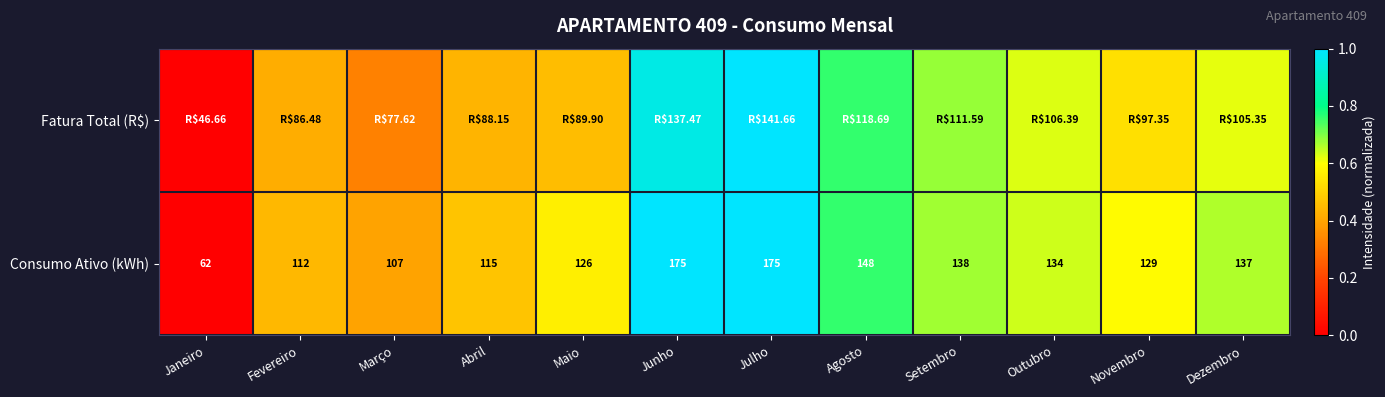

At which label does Consumo Ativo (kWh) first exceed 134?

Junho